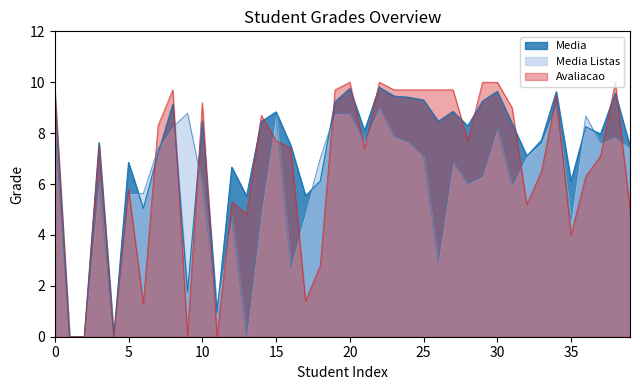

After their last crossing, which series has the higher values: Media Listas or Media?

Media